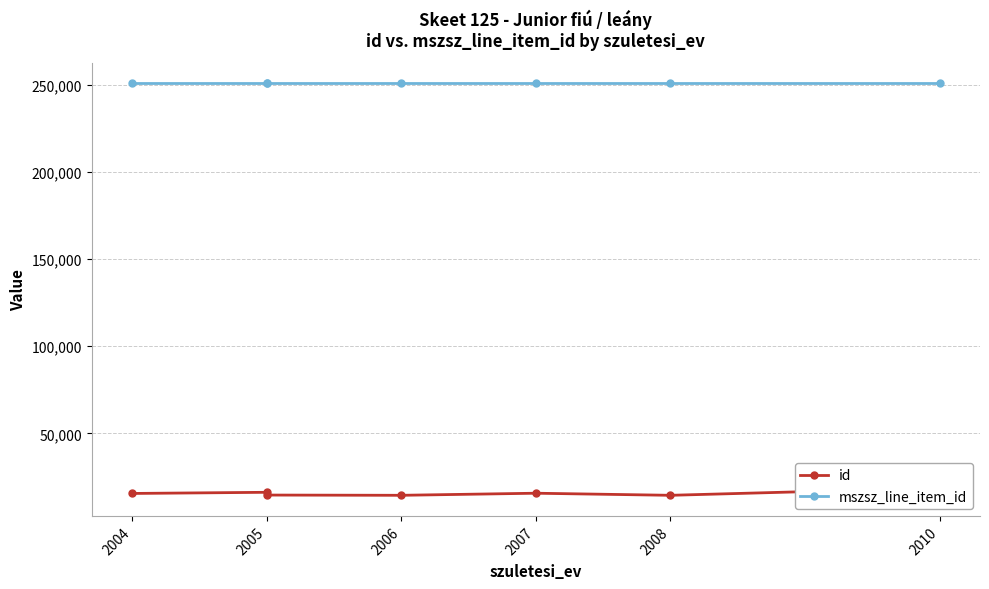

What is the minimum value for mszsz_line_item_id?

250637